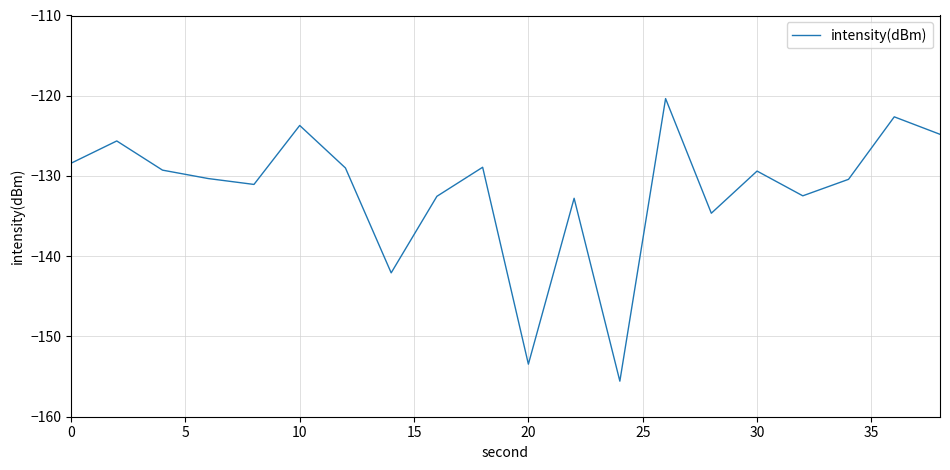

What is the sum of all values?

-2637.4